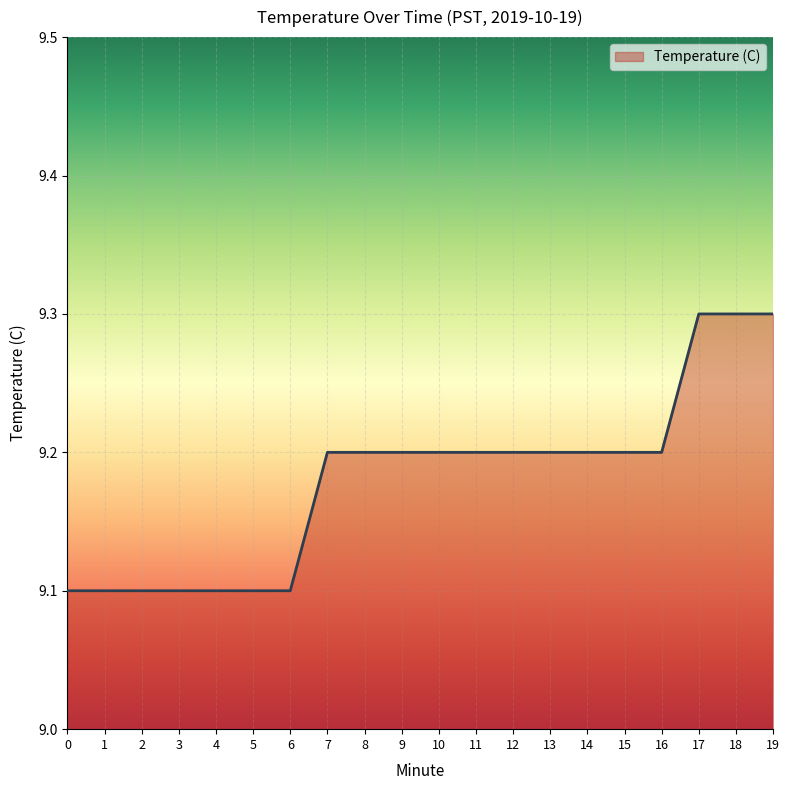

What is the maximum value shown in the chart?

9.3